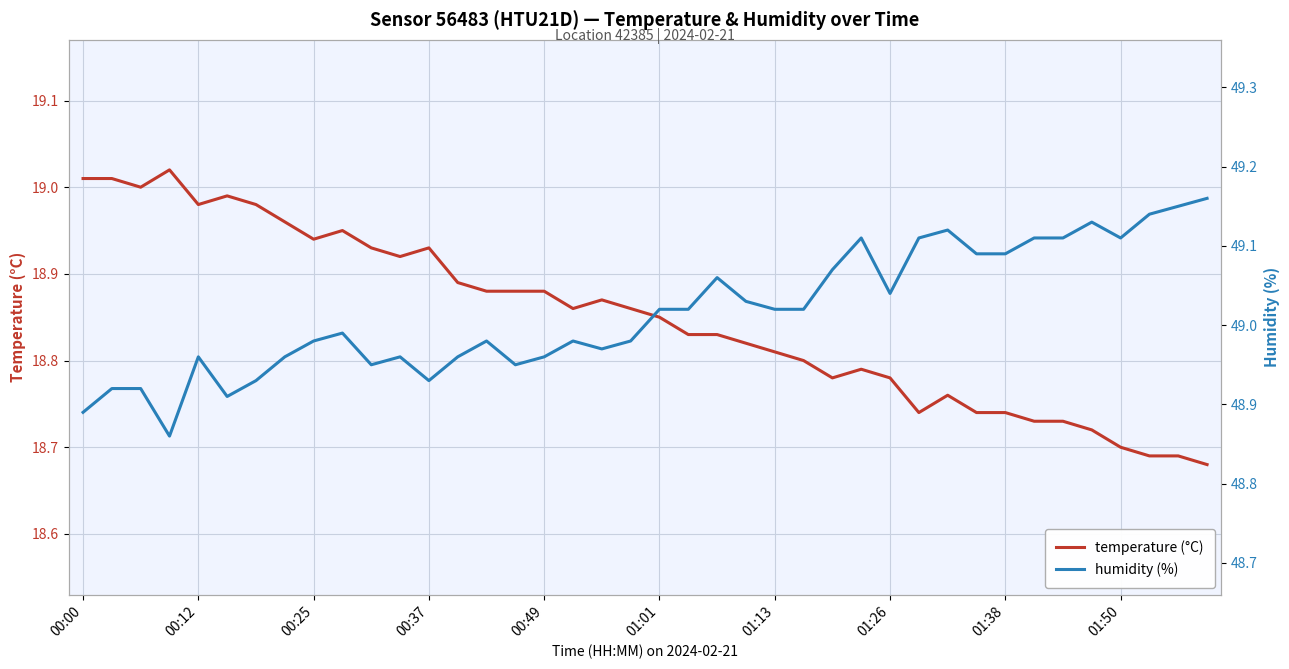

How many data points does each series have?

40